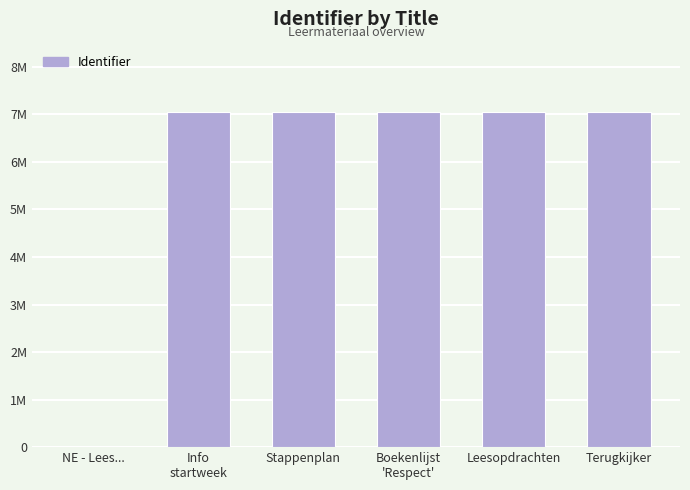

What is the sum of the values at Leesopdrachten and Terugkijker?

14120037